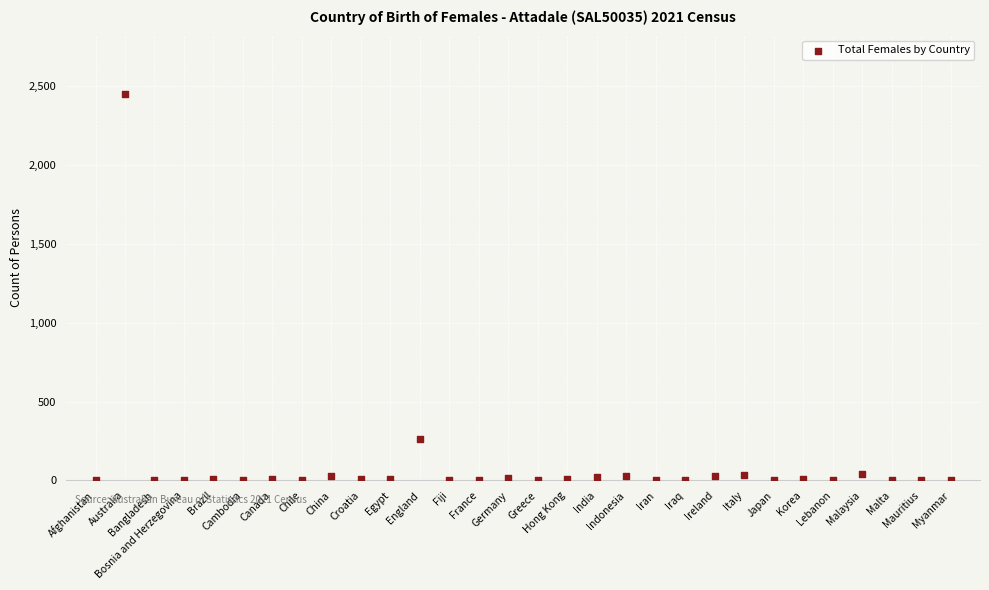

What Y value in the scatter plot is closest to 1227?

262